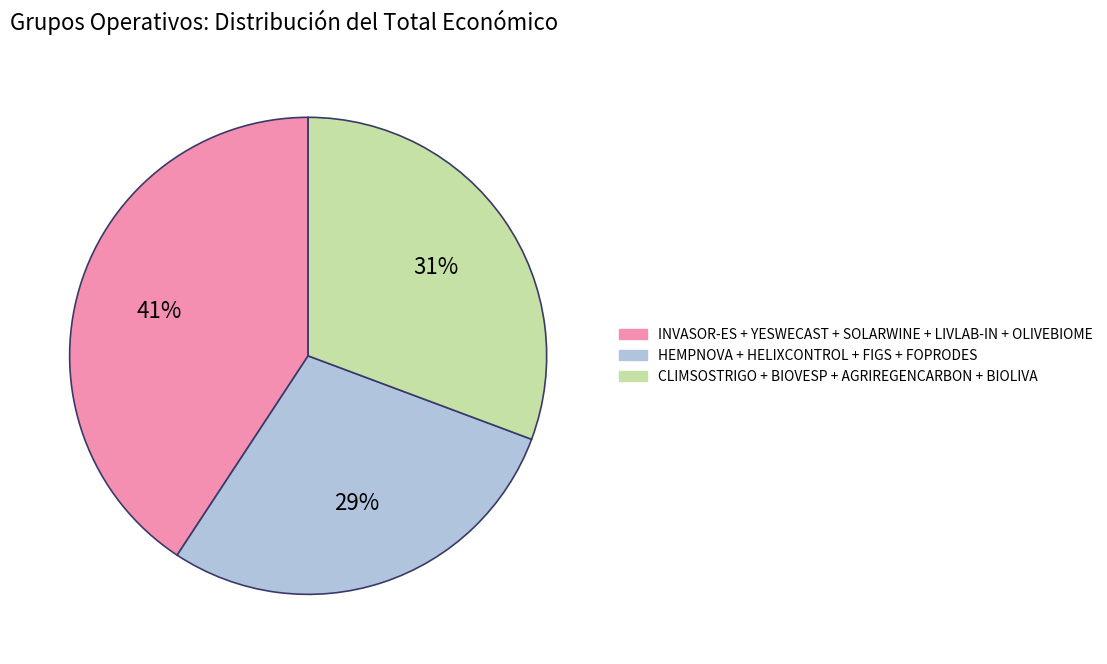

To the nearest percent, what is the average slice percentage?

33%